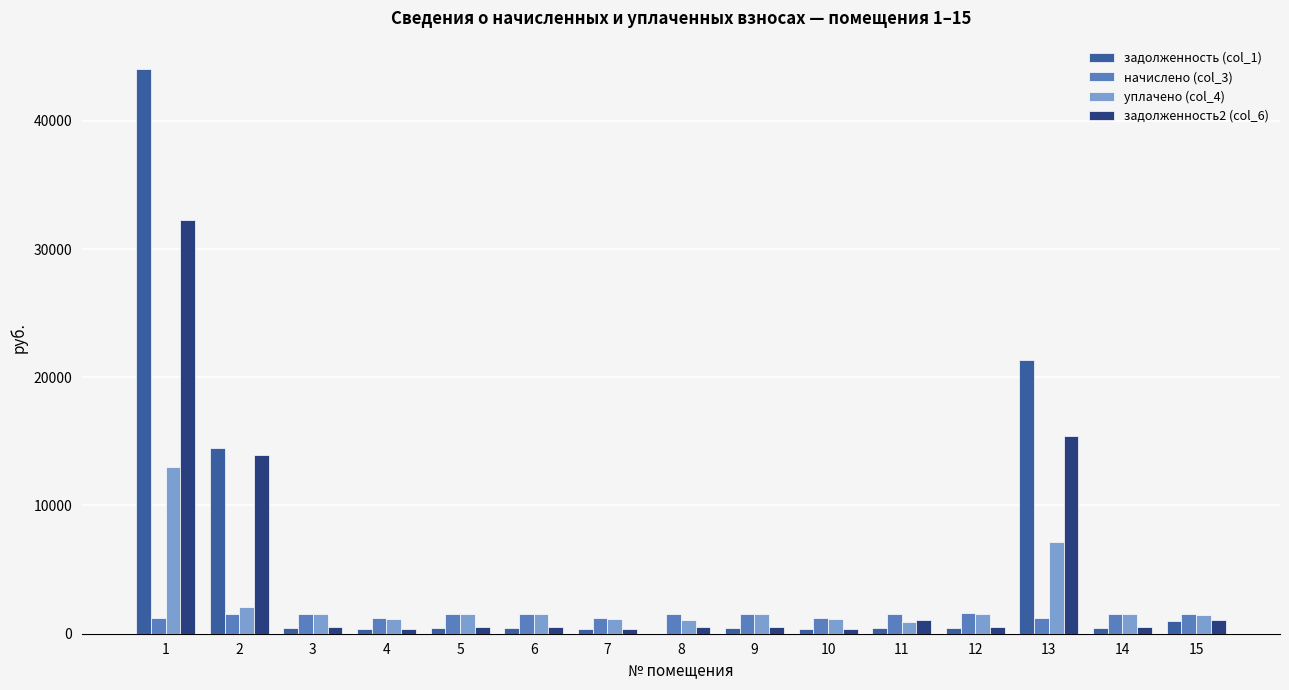

The value of задолженность2 (col_6) at 2 is 13965.9. True or false?

True